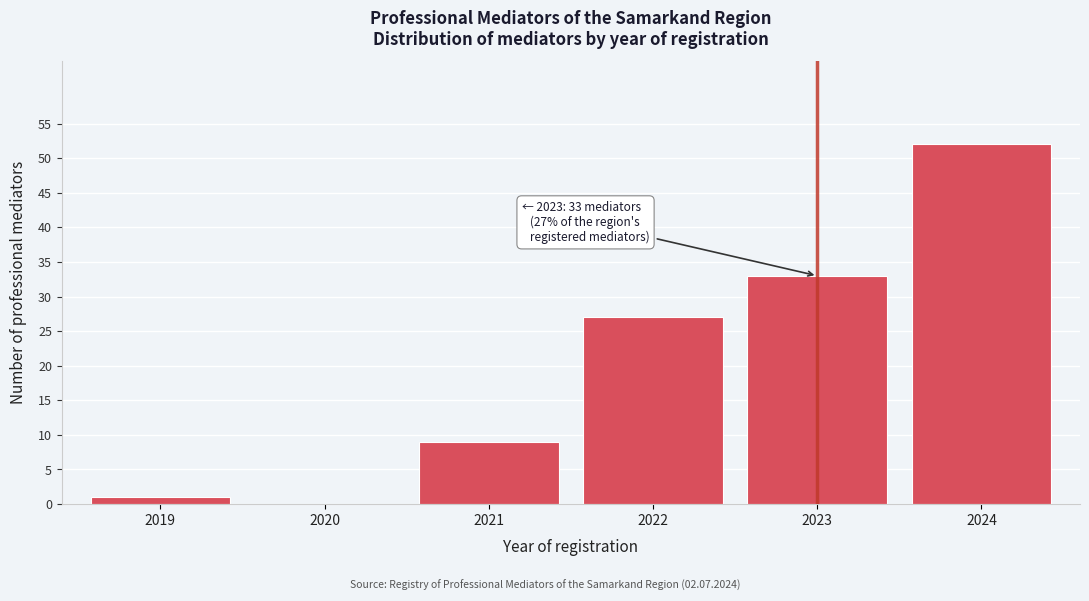

Reading left to right, extract all data points from this chart.

2019=1	2020=0	2021=9	2022=27	2023=33	2024=52